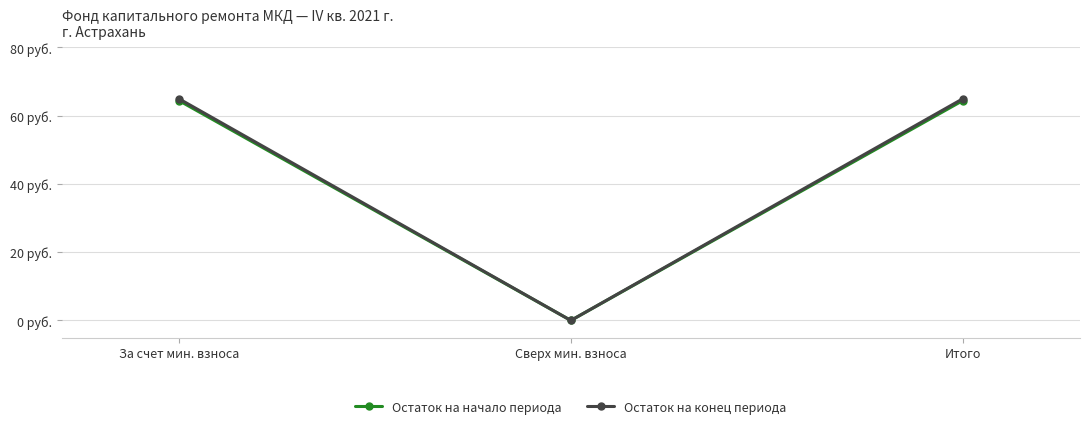

Is it true that Остаток на начало периода equals 101.8 at За счет мин. взноса?

False